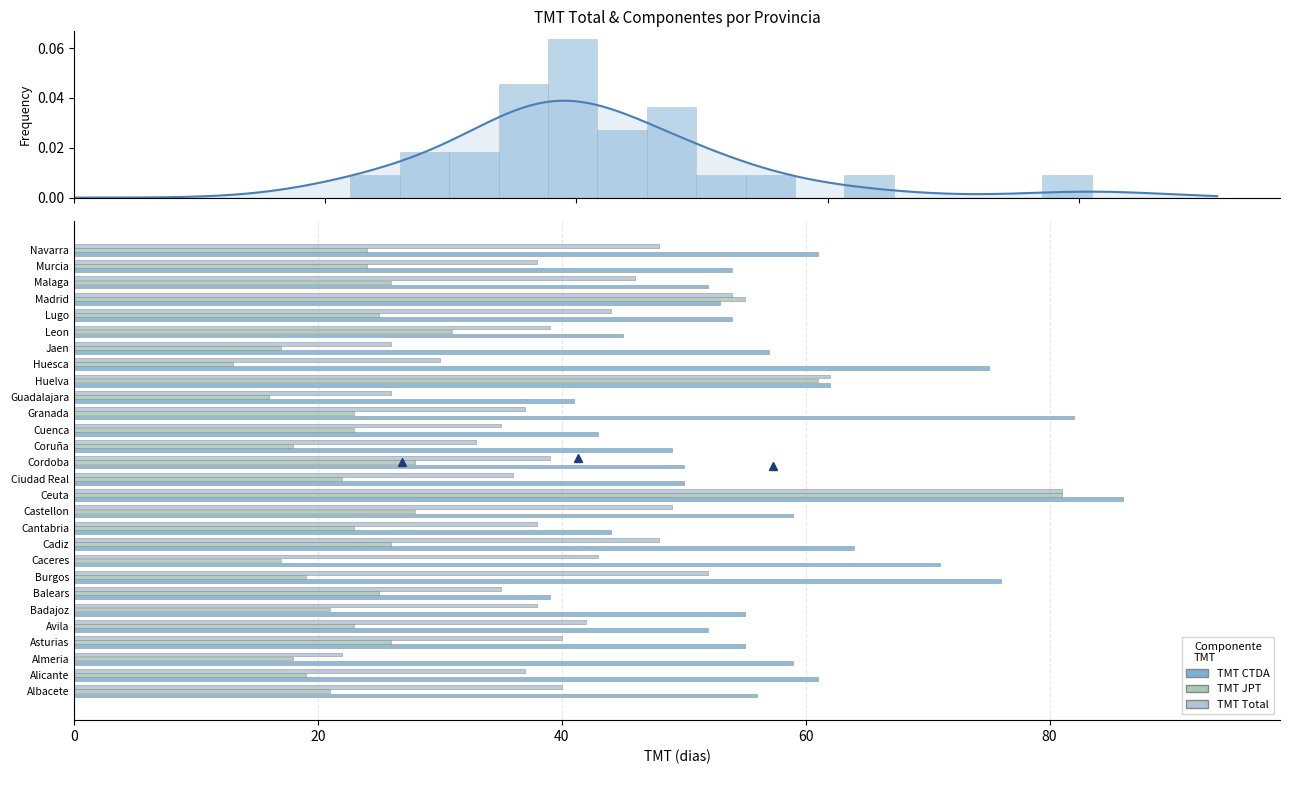

Is it true that TMT Total equals 60 at Leon?

False